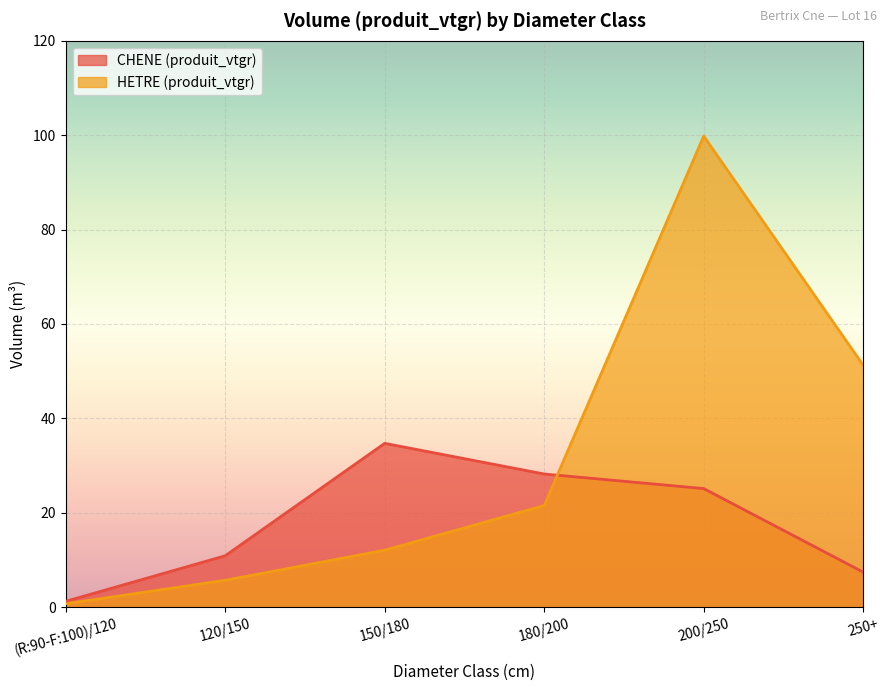

At which label does CHENE (produit_vtgr) first exceed 25?

150/180